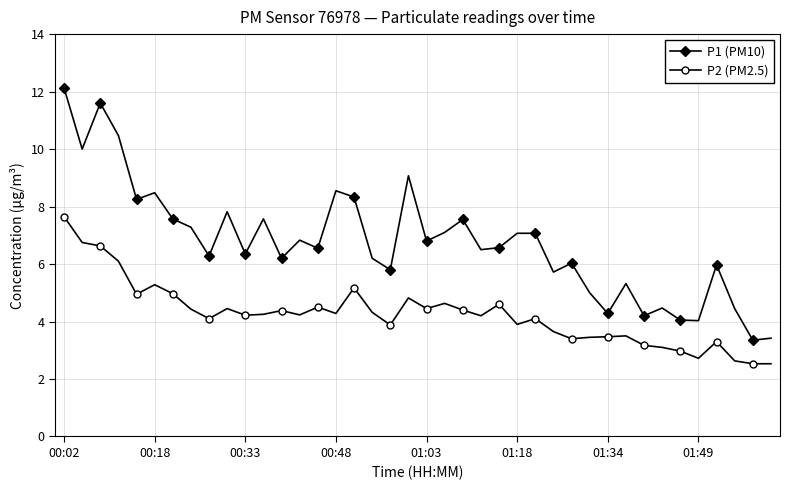

What is the value of the P1 (PM10) point at the 12th from the left?

7.6